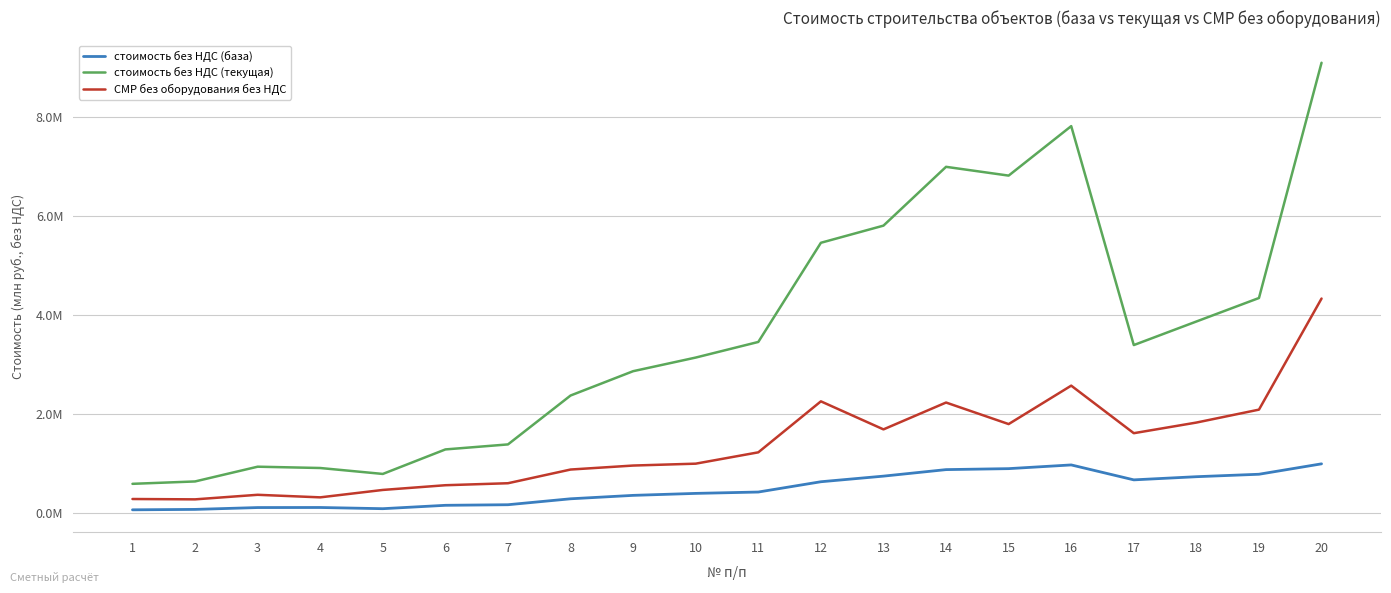

True or false: стоимость без НДС (база) and стоимость без НДС (текущая) cross at least once.

False